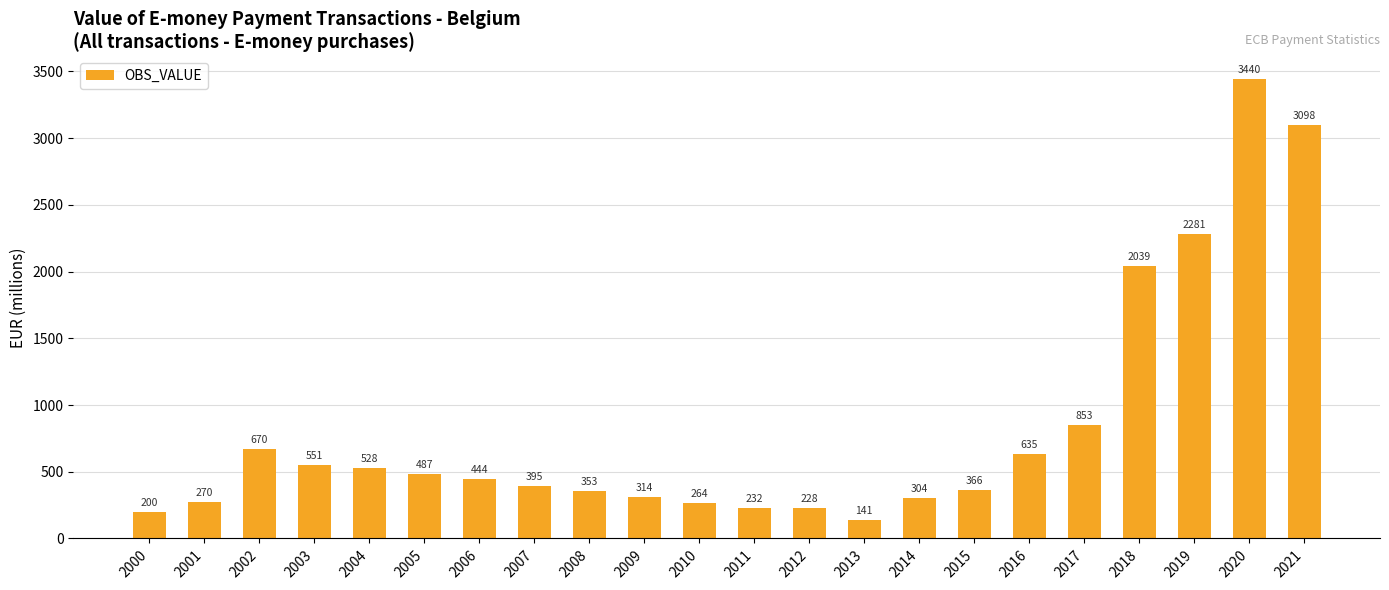

The chart shows a value of 509.7 at 2009. True or false?

False